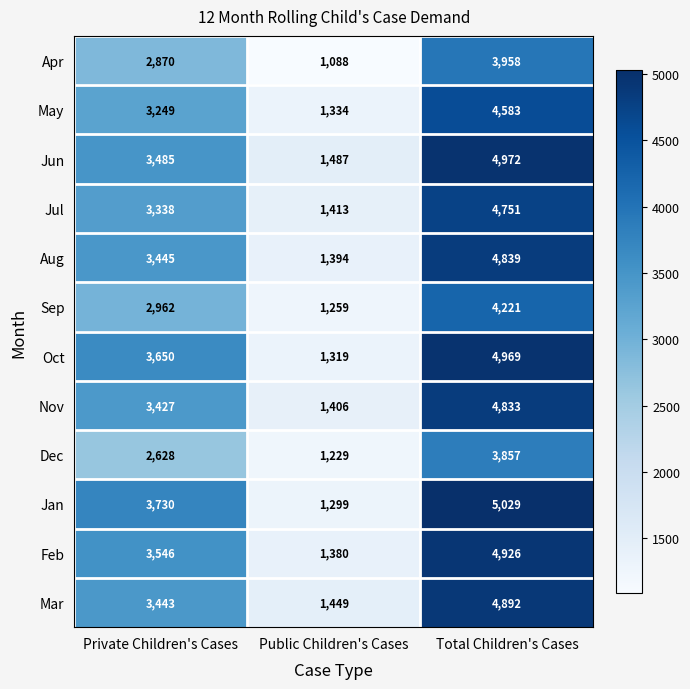

Where is Feb nearest to the value 3153?

Private Children's Cases